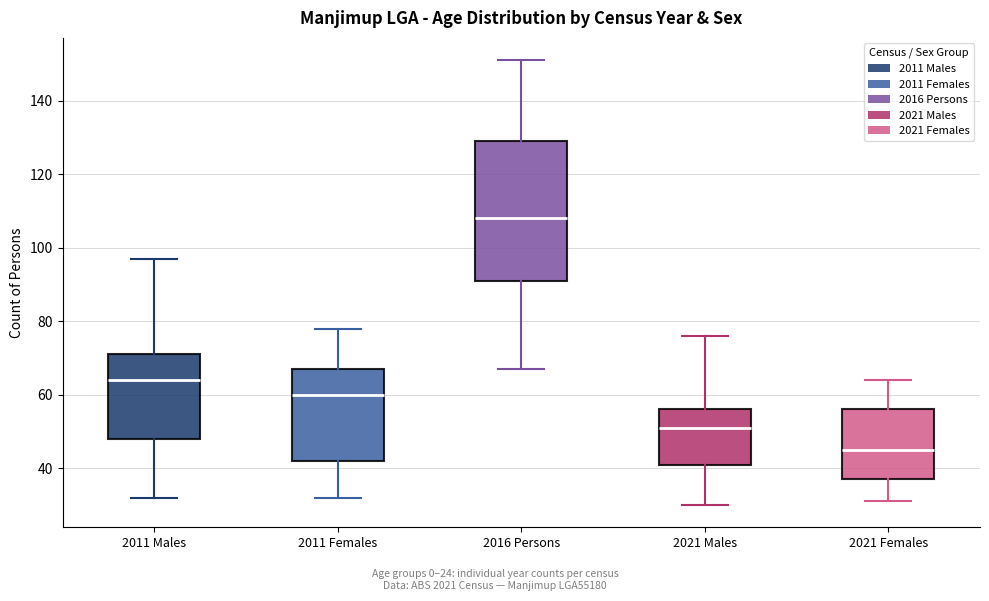

Which box's median line is the lowest?

2021 Females